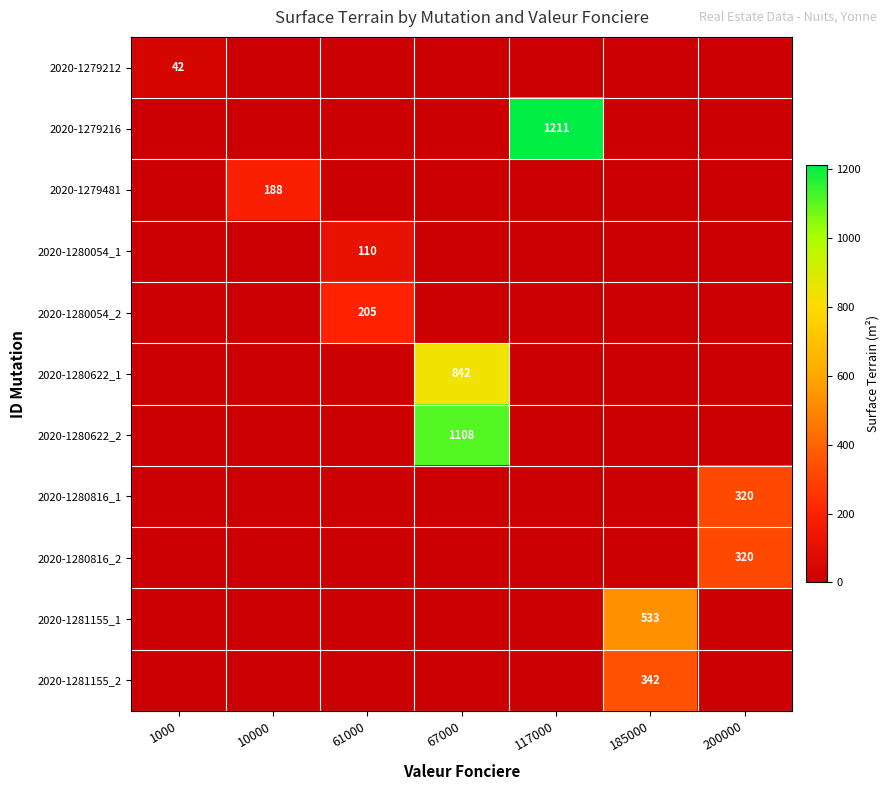

True or false: 2020-1280622_1 has a value of 192 at 67000.

False